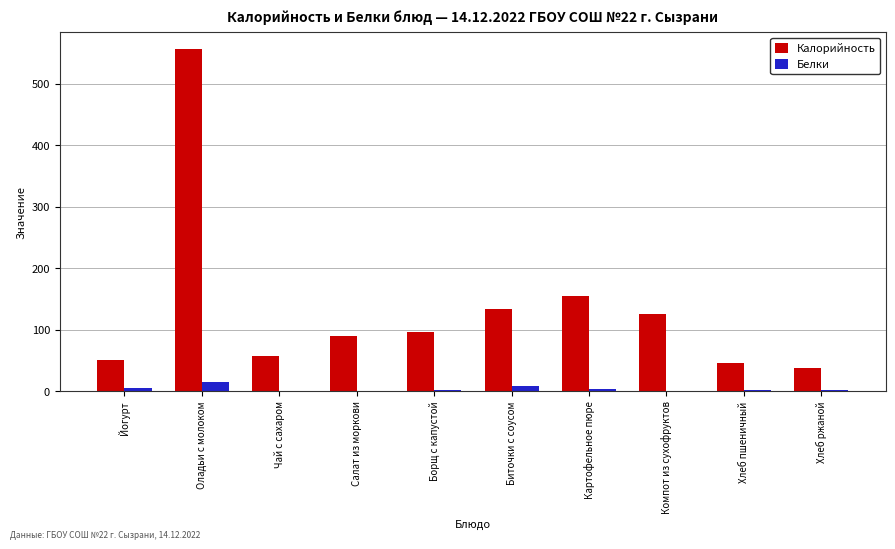

What is the maximum value for Белки?

15.7